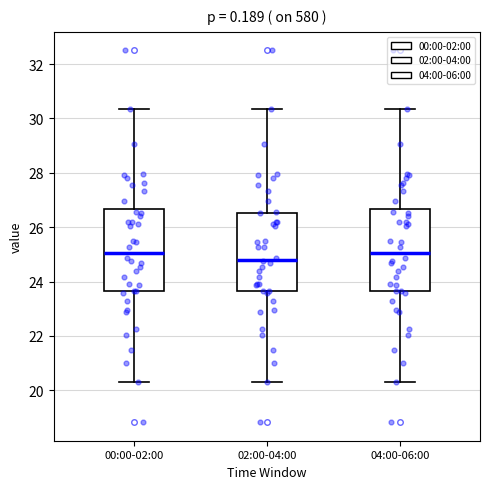

Reading left to right, transcribe this box plot: for each box, give where its median line is, the range the box spans, and where its two whiskers end, as read against the y-axis. The values are not printed on the chart, so give them approximately, as read against the axis.

00:00-02:00: median 25.0, box 23.6 to 26.6, whiskers 20.4 to 30.4
02:00-04:00: median 24.8, box 23.6 to 26.6, whiskers 20.4 to 30.4
04:00-06:00: median 25.0, box 23.6 to 26.6, whiskers 20.4 to 30.4